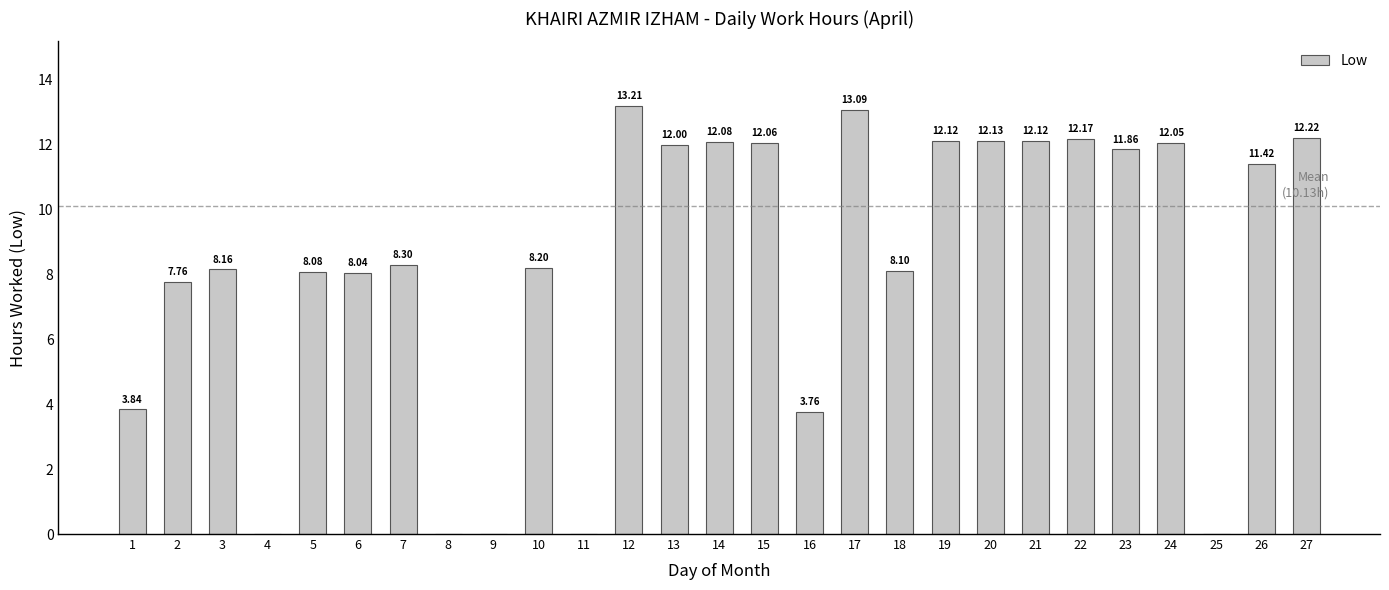

Which has a higher value, 15 or 4?

15